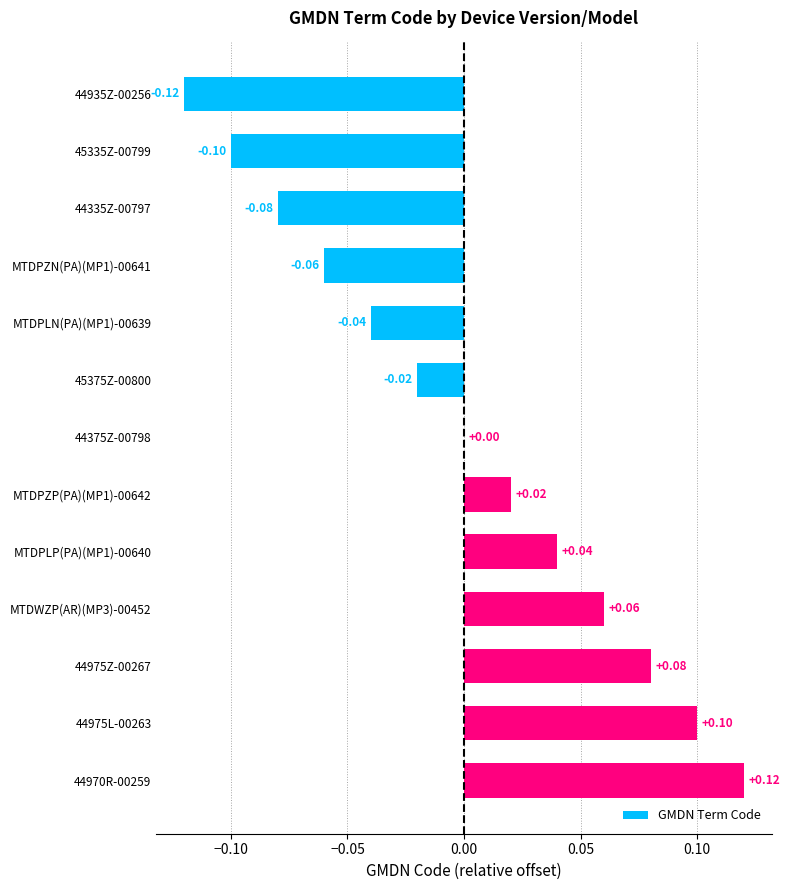

Which category has the highest value across all series?

44970R-00259